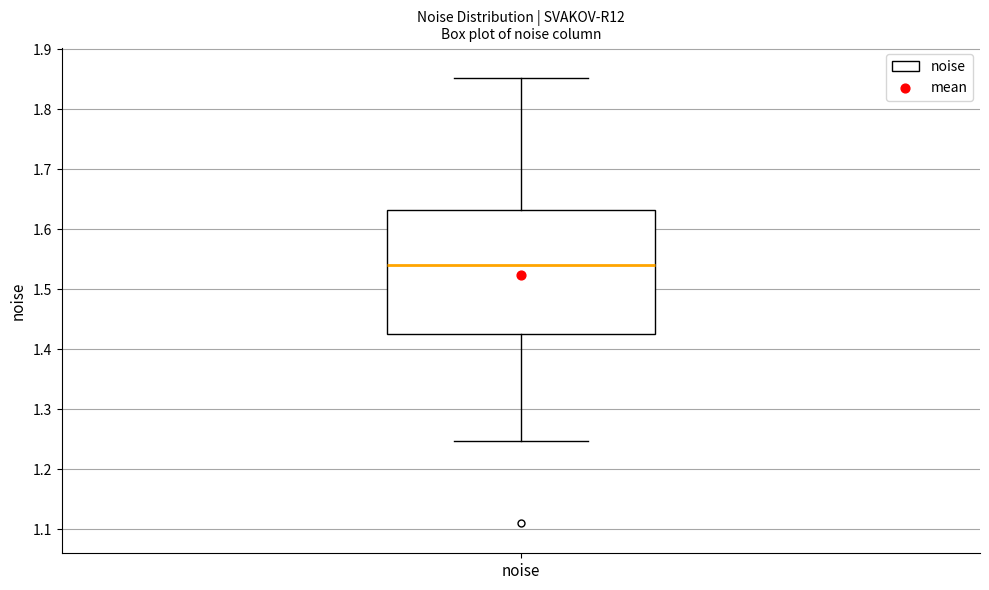

Where does the median line of the box for noise sit on the y-axis? The values are not printed on the chart, so give them approximately, as read against the axis.

1.54